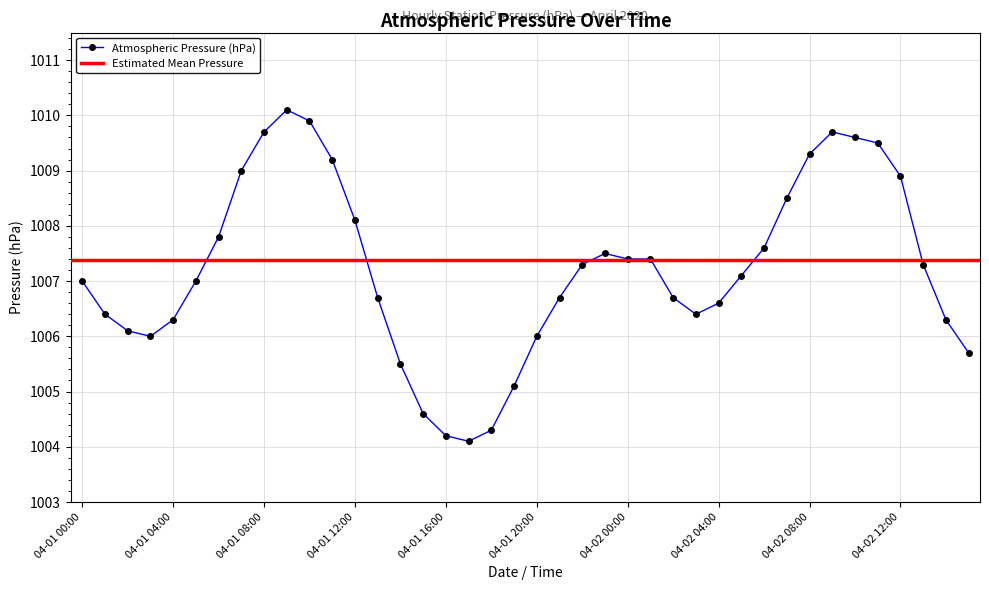

What is the label of the 5th point from the left?

04-01 04:00